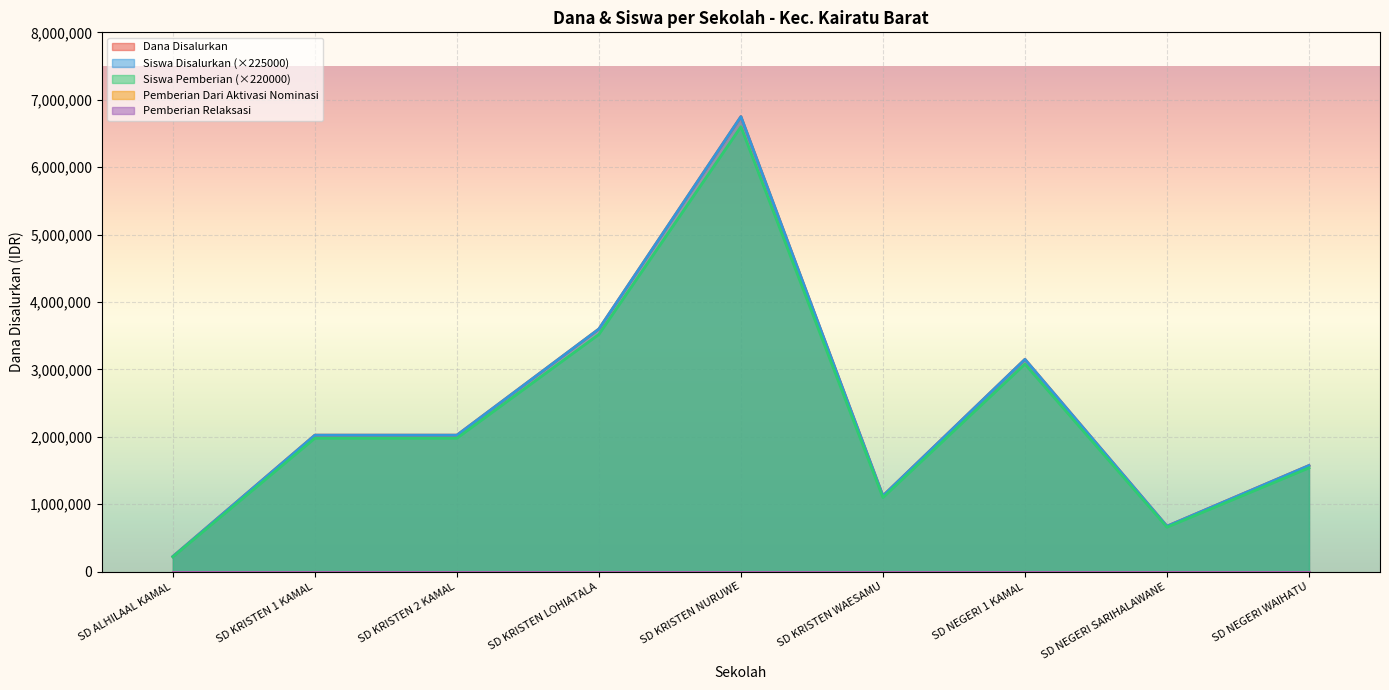

Reading right to left, list all the values displayed in this chart.

Dana Disalurkan: SD NEGERI WAIHATU=1575000	SD NEGERI SARIHALAWANE=675000	SD NEGERI 1 KAMAL=3150000	SD KRISTEN WAESAMU=1125000	SD KRISTEN NURUWE=6750000	SD KRISTEN LOHIATALA=3600000	SD KRISTEN 2 KAMAL=2025000	SD KRISTEN 1 KAMAL=2025000	SD ALHILAAL KAMAL=225000
Siswa Disalurkan: SD NEGERI WAIHATU=1575000	SD NEGERI SARIHALAWANE=675000	SD NEGERI 1 KAMAL=3150000	SD KRISTEN WAESAMU=1125000	SD KRISTEN NURUWE=6750000	SD KRISTEN LOHIATALA=3600000	SD KRISTEN 2 KAMAL=2025000	SD KRISTEN 1 KAMAL=2025000	SD ALHILAAL KAMAL=225000
Siswa Pemberian: SD NEGERI WAIHATU=1540000	SD NEGERI SARIHALAWANE=660000	SD NEGERI 1 KAMAL=3080000	SD KRISTEN WAESAMU=1100000	SD KRISTEN NURUWE=6600000	SD KRISTEN LOHIATALA=3520000	SD KRISTEN 2 KAMAL=1980000	SD KRISTEN 1 KAMAL=1980000	SD ALHILAAL KAMAL=220000